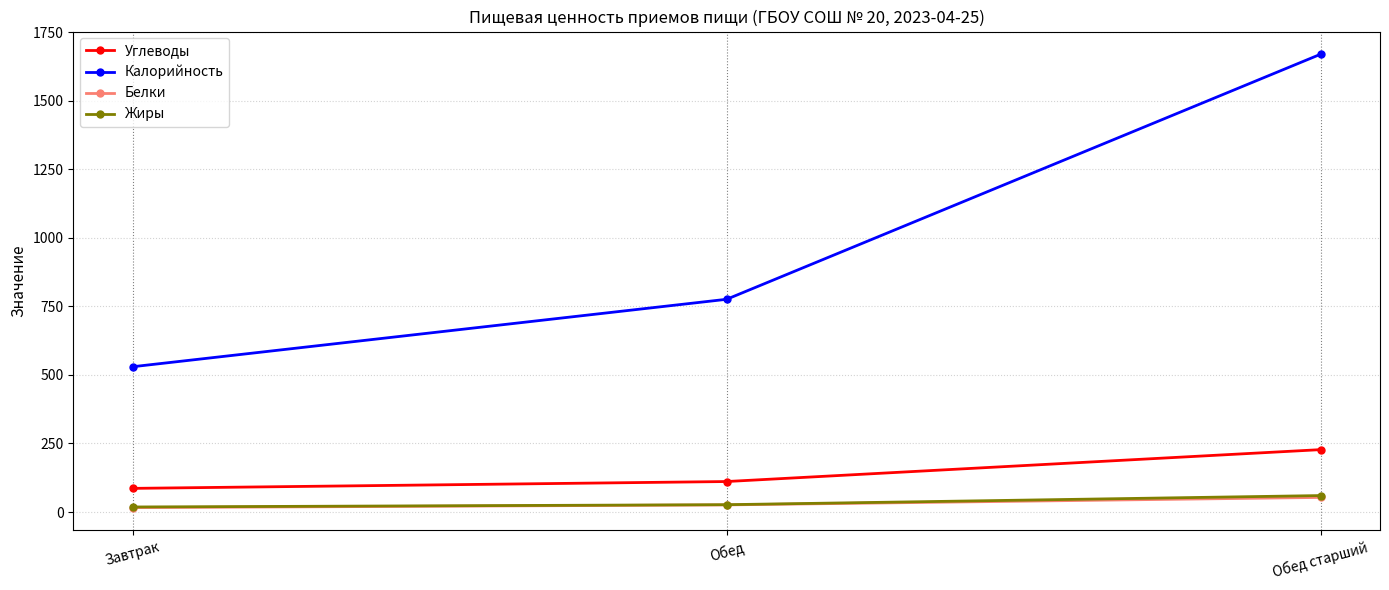

At how many categories does at least one series exceed 309?

3